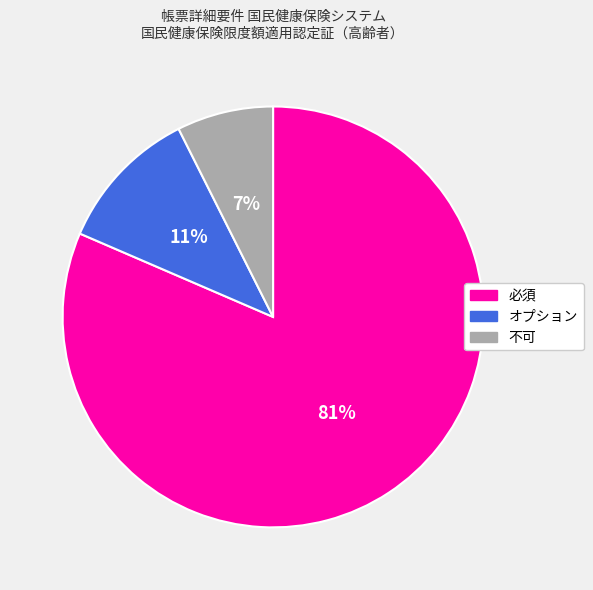

How many segments does this pie chart have?

3